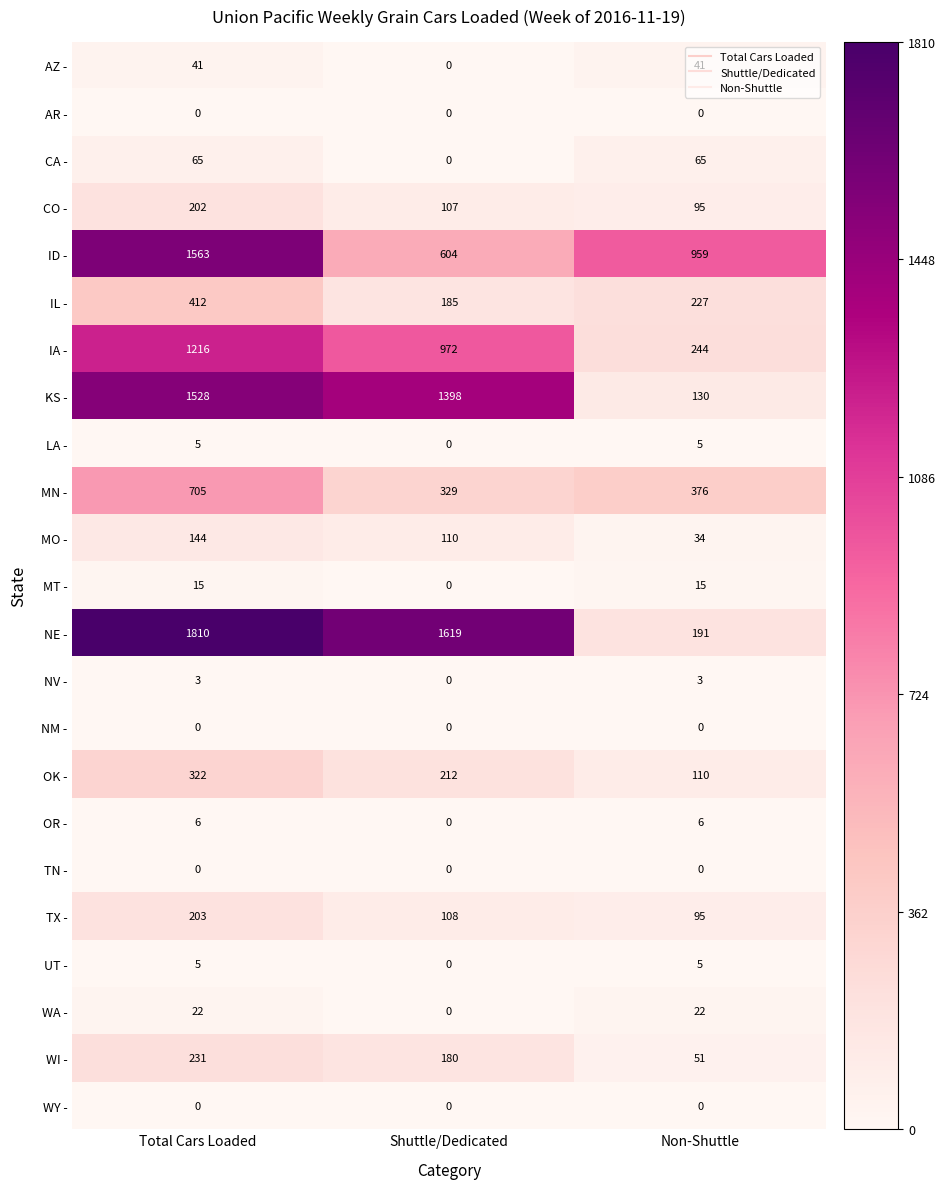

What is the approximate value of OK - at Shuttle/Dedicated?

212